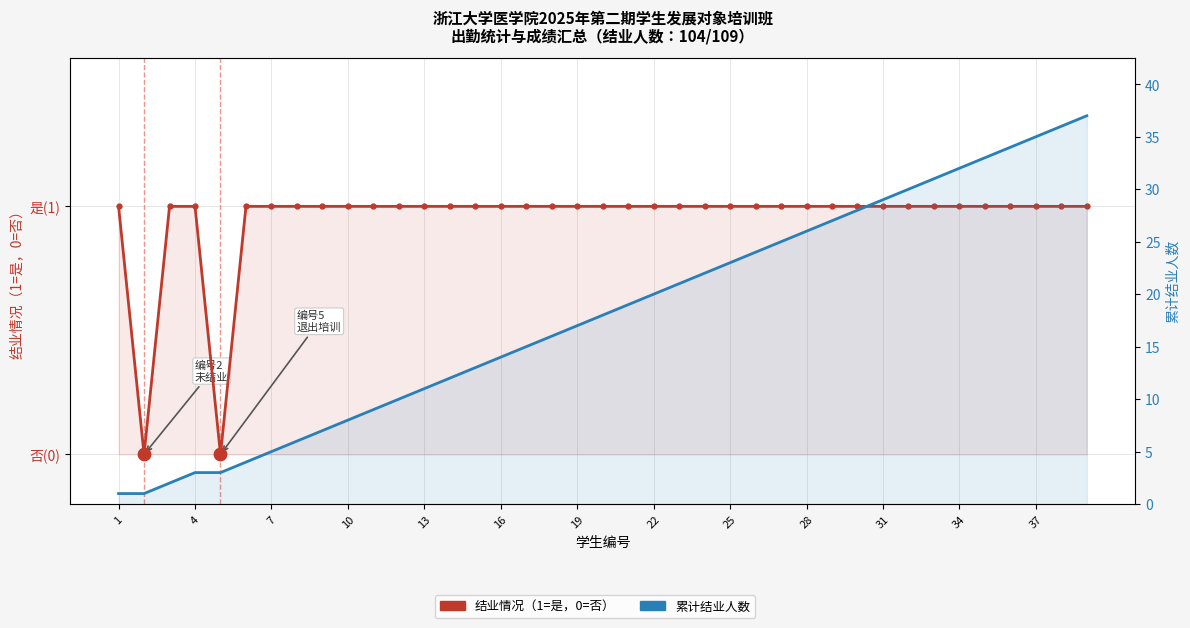

Is the value of 结业情况（是=1，否=0） at 18 greater than the value of 累计结业人数 at 21?

No